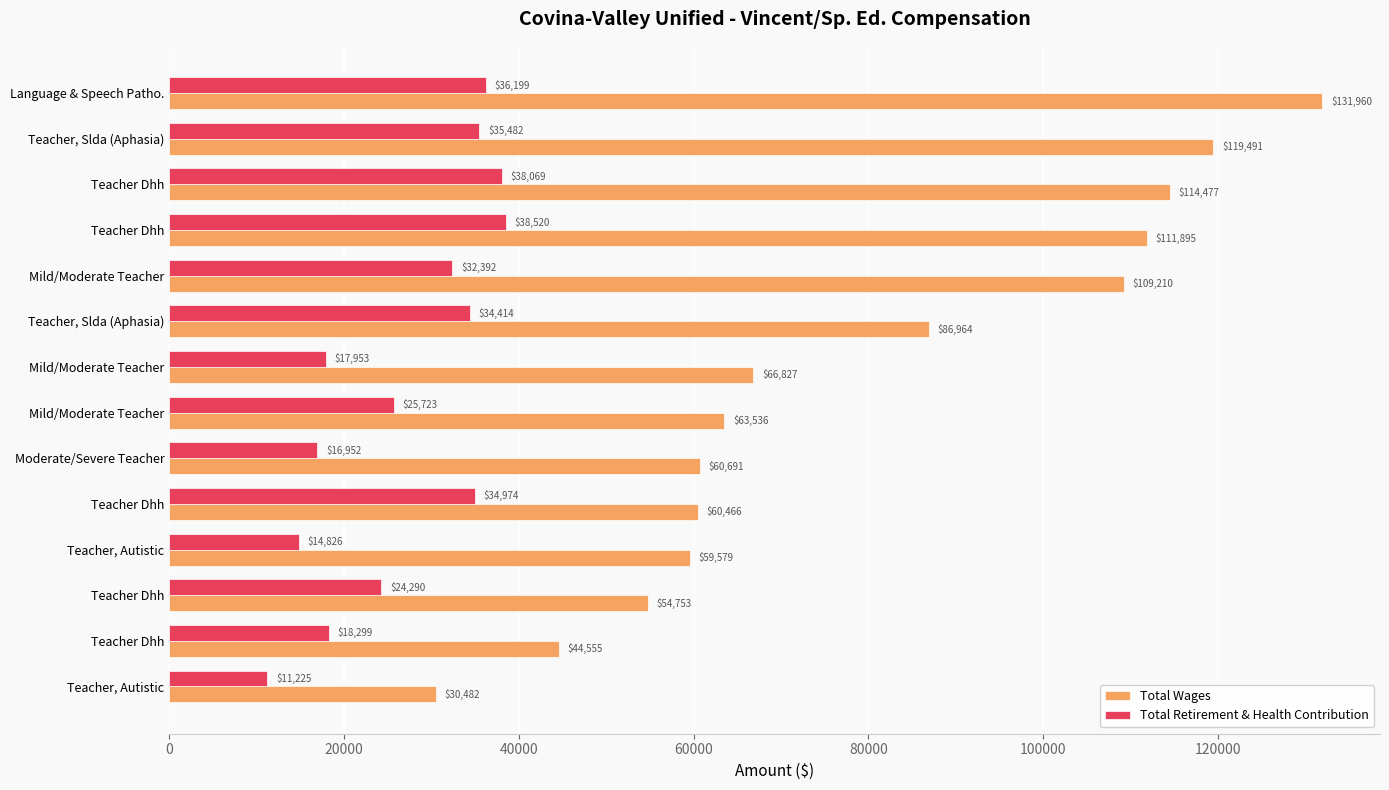

What are all the series names shown in the legend?

Total Wages, Total Retirement & Health Contribution